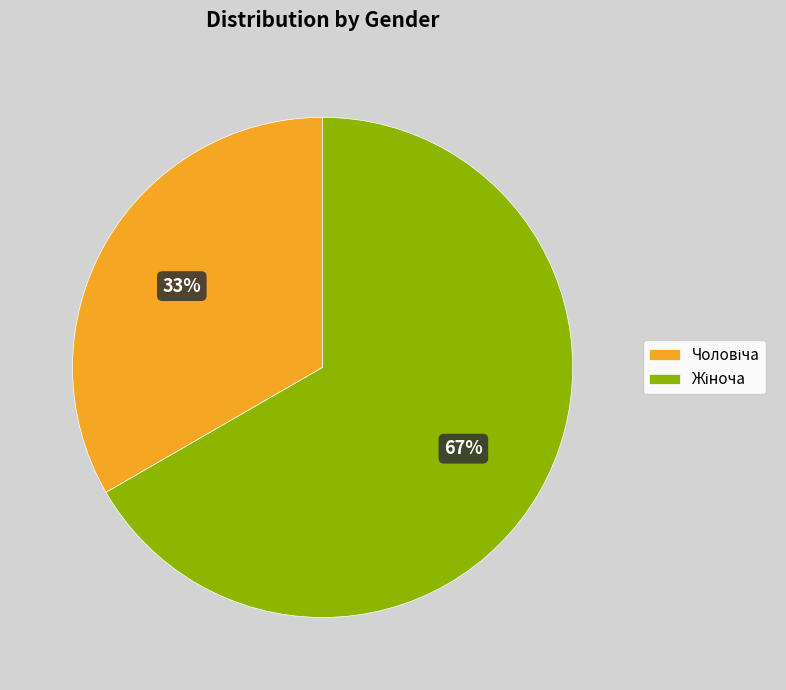

Is there any slice that represents more than half of the pie?

Yes